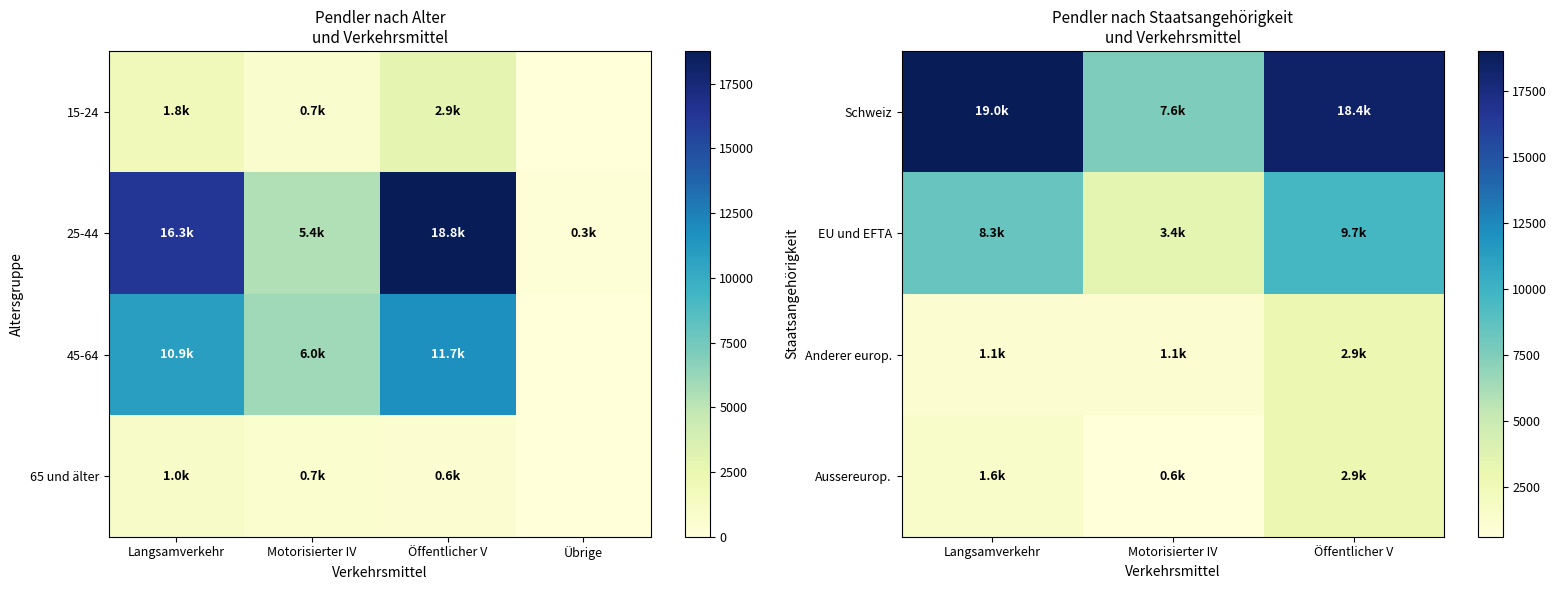

What is the minimum value shown in the chart?

611.8